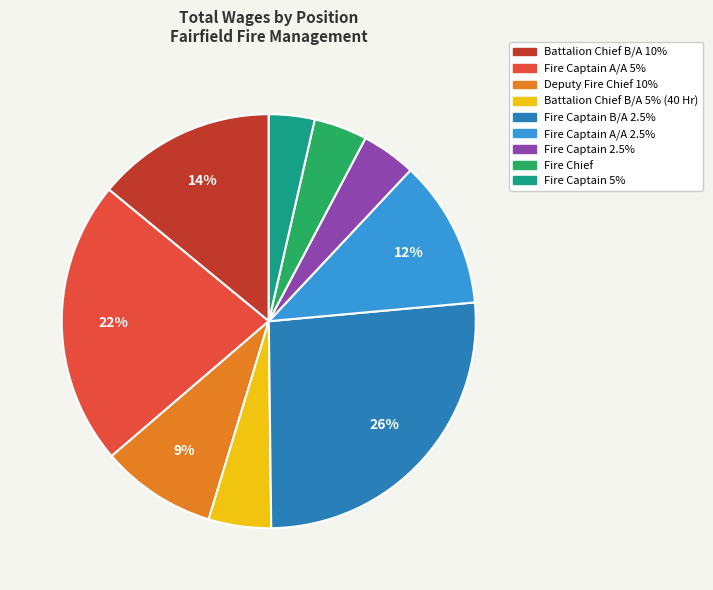

Combined, do Fire Captain B/A 2.5% and Battalion Chief B/A 10% account for over 50%?

No